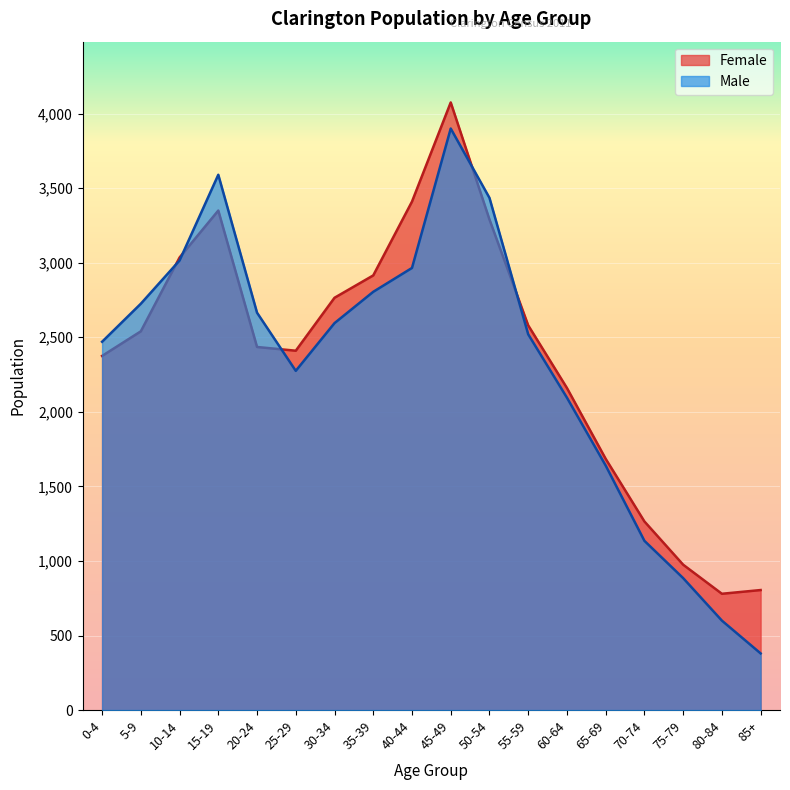

What is the minimum value for Female?

780